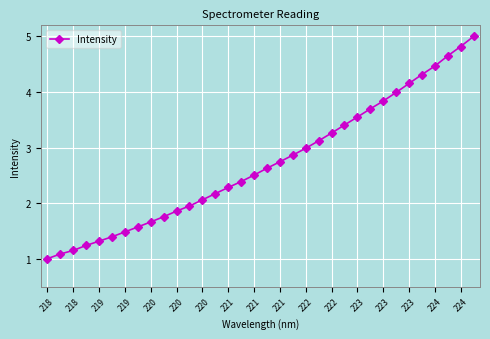

How many lines are shown in the chart?

1